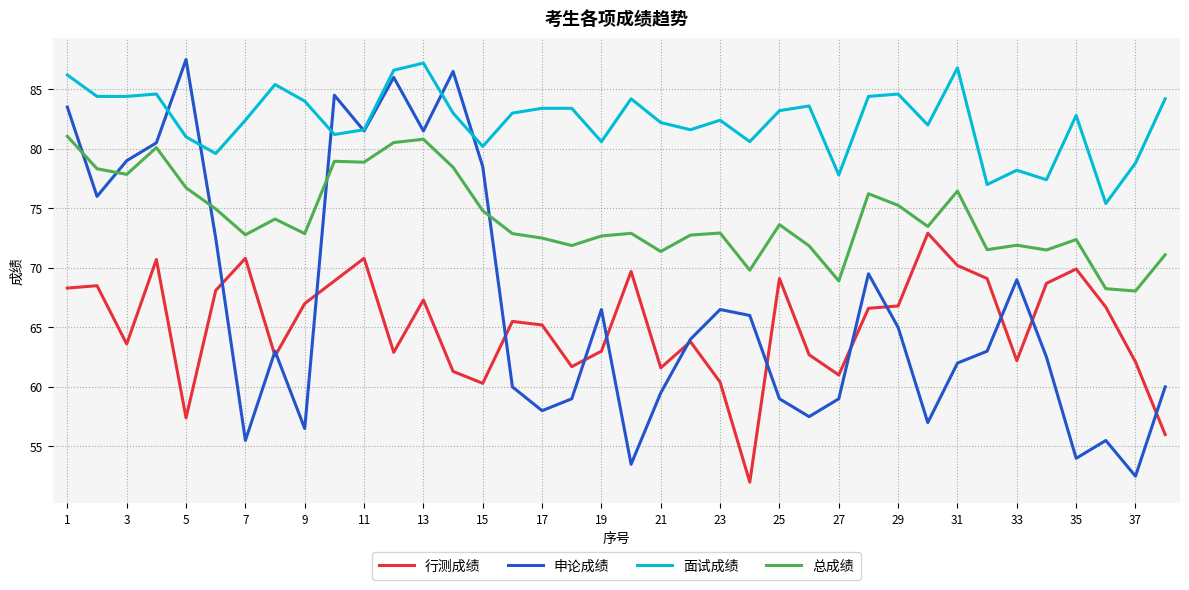

What is the greatest value displayed?

87.5